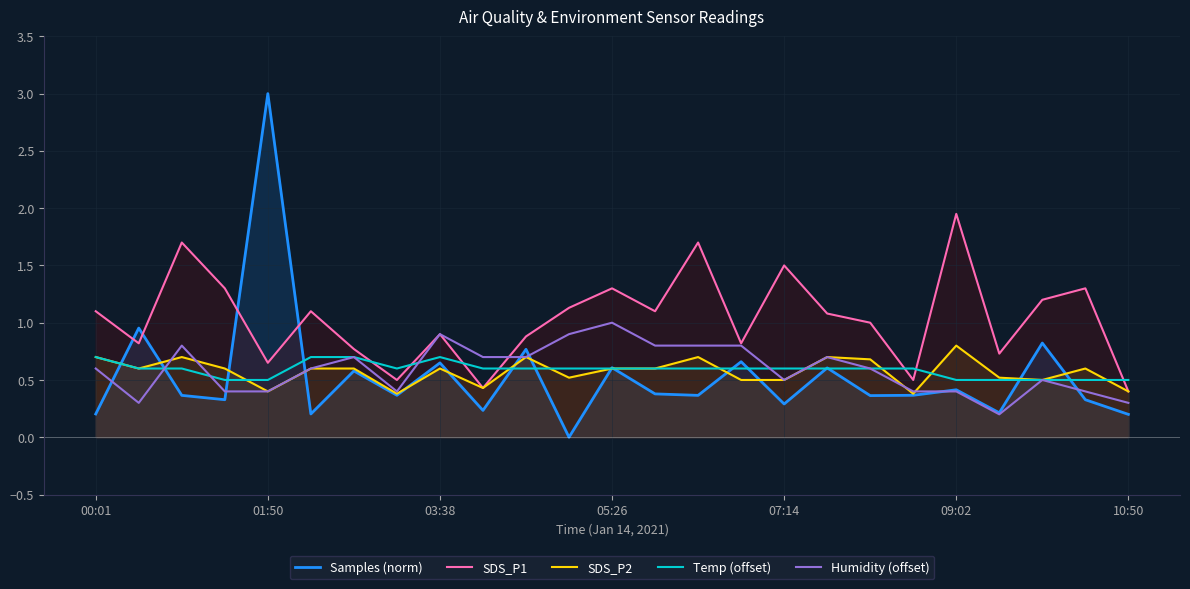

True or false: SDS_P2 and Humidity (offset) cross at least once.

True